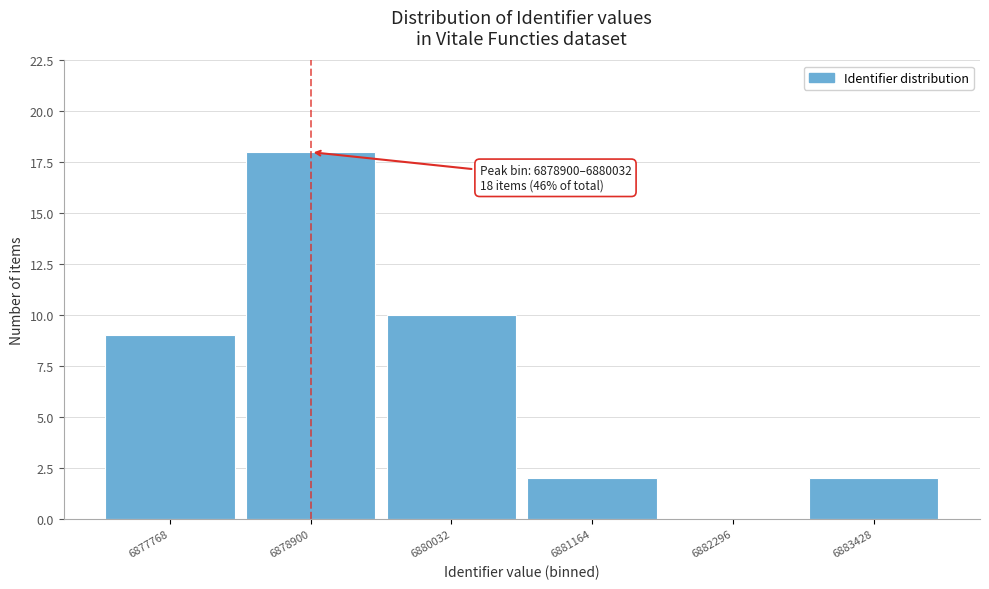

Reading left to right, what are all the values shown in this chart?

6877768=9	6878900=18	6880032=10	6881164=2	6882296=0	6883428=2